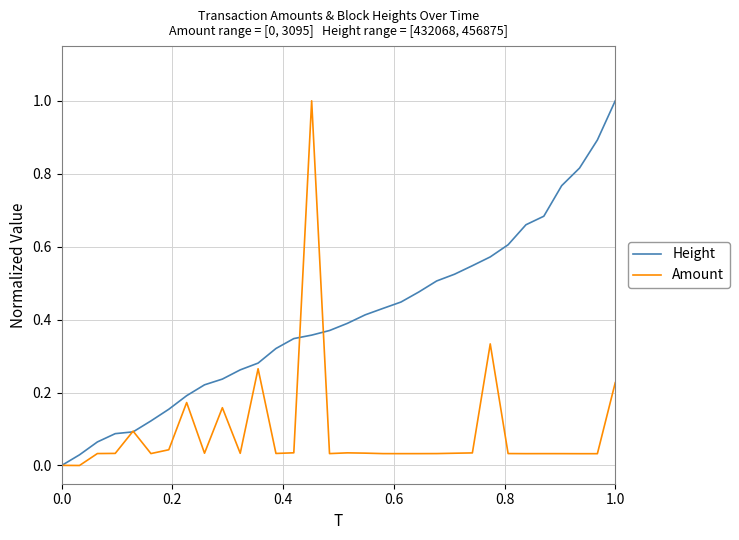

Rank the series by their average value, from highest to lowest.

Height, Amount